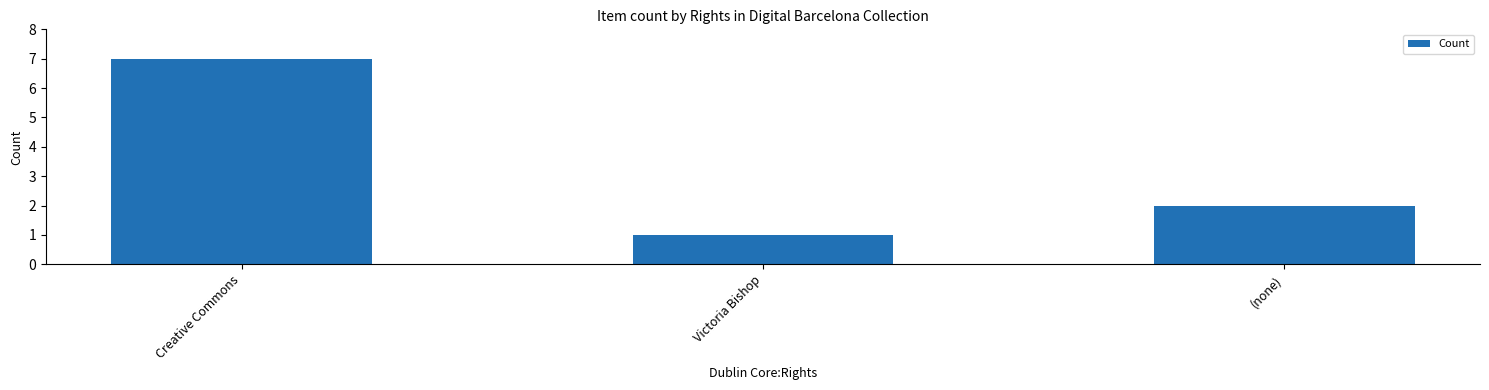

At which label does the data first exceed 2?

Creative Commons